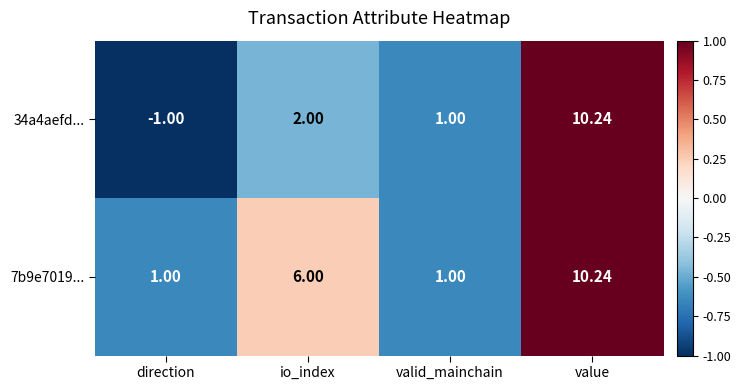

Which label corresponds to the largest value in the chart?

value